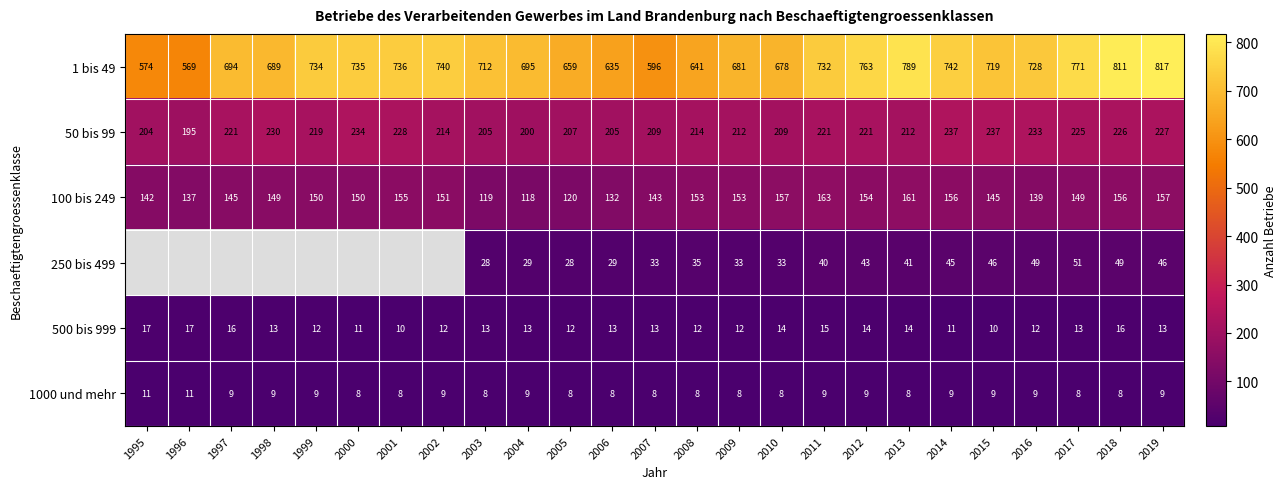

The 50 bis 99 series shows 214 at 2008. True or false?

True